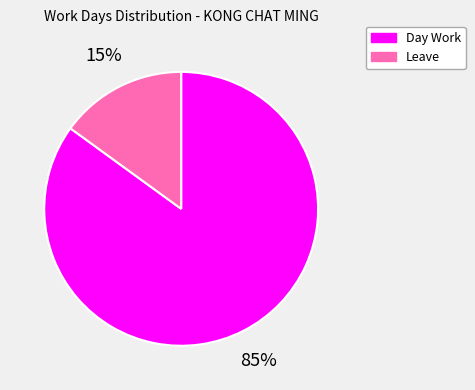

Is there any slice that represents more than half of the pie?

Yes